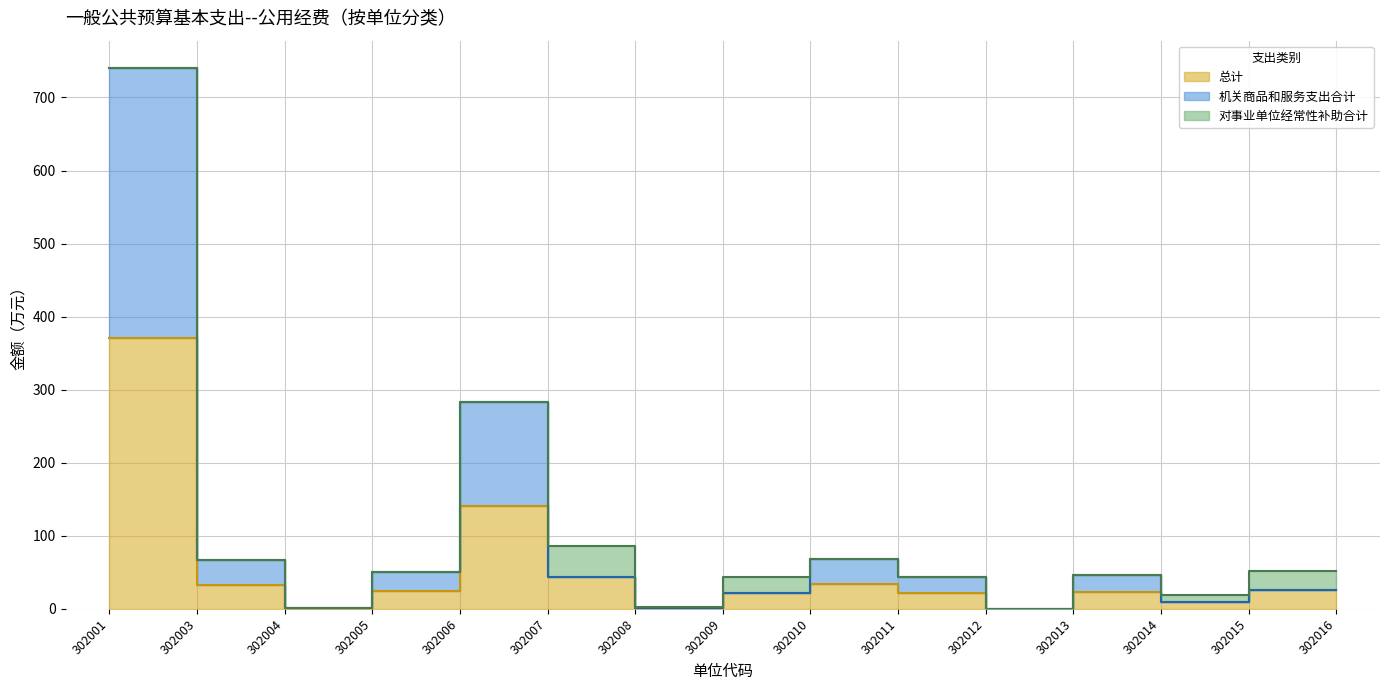

True or false: 机关商品和服务支出合计 and 总计 cross at least once.

False